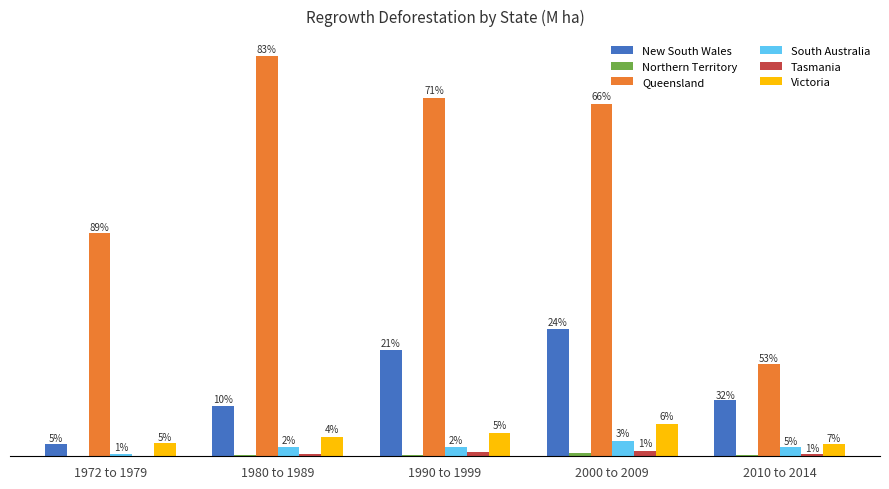

Are the bars grouped side by side (vs. stacked)?

Yes